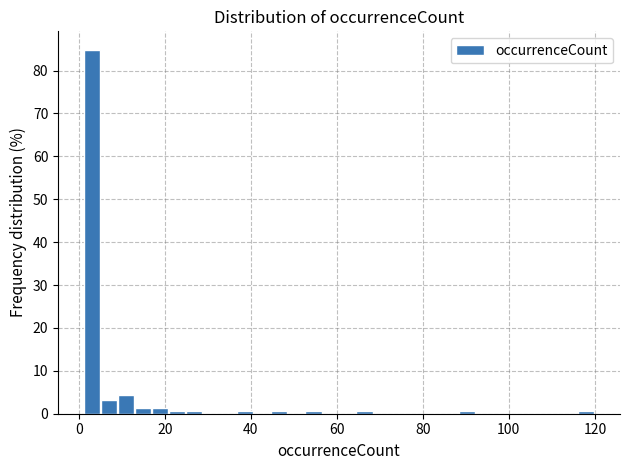

Around what value on the x-axis is the tallest bar? Give the approximate position of its centre, as read against the axis.

2